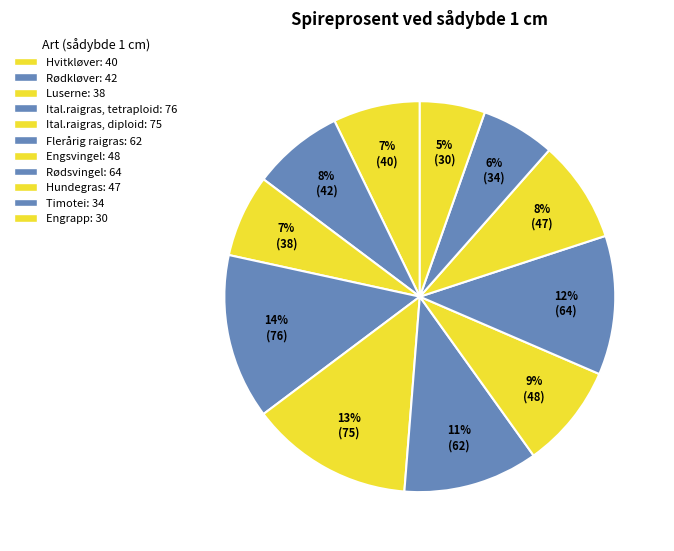

Count the number of slices in the pie.

11